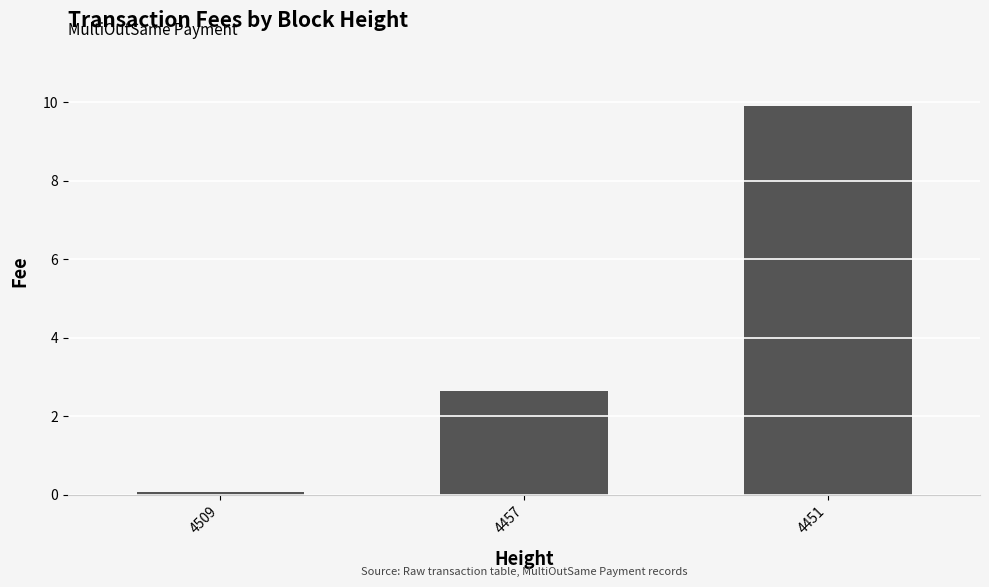

What is the sum of all values?

12.6